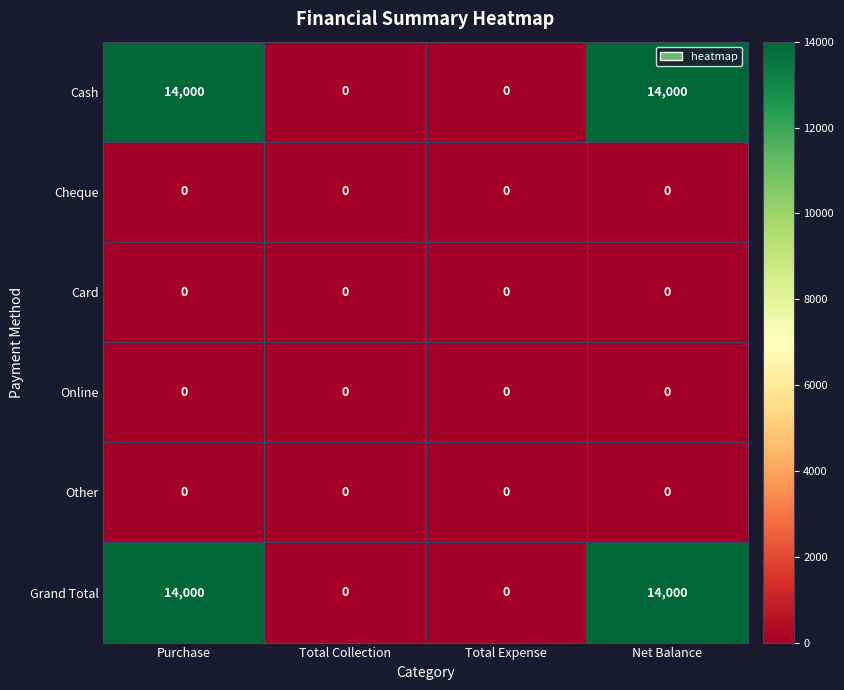

What is the sum of the Cash values at Purchase and Net Balance?

28000